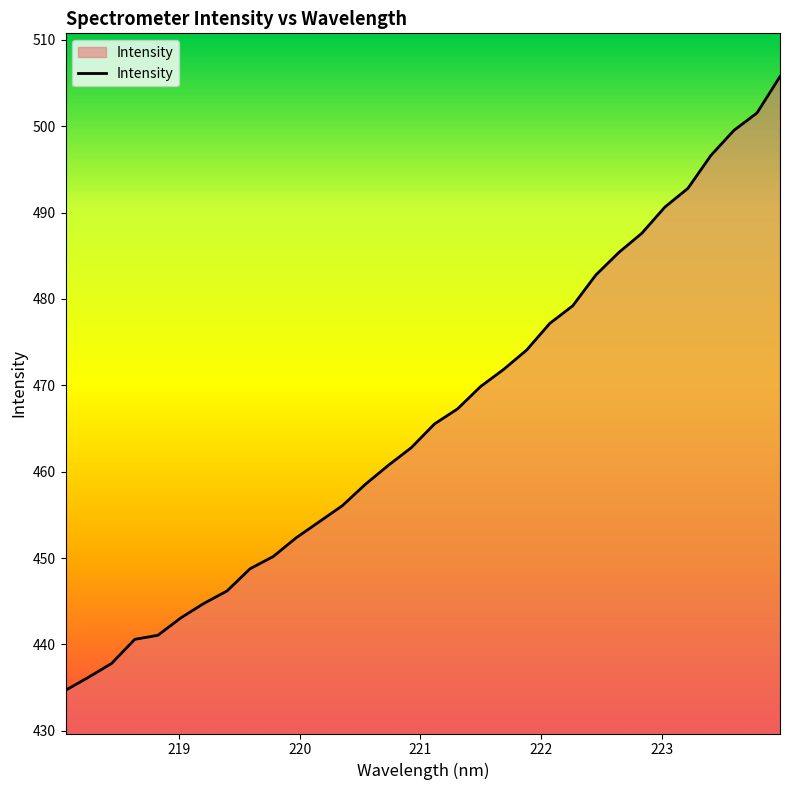

What is the minimum value shown in the chart?

434.7